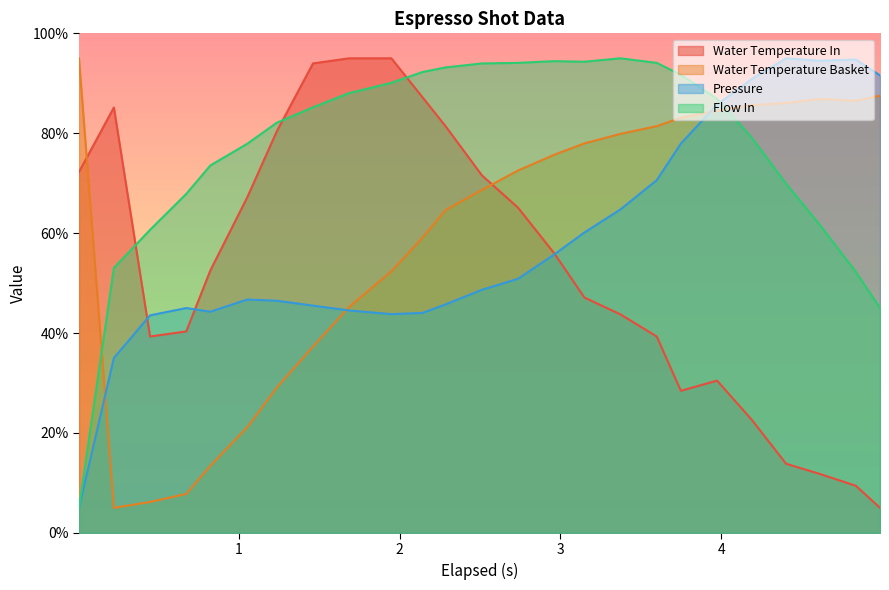

List the series in order of their peak value, lowest first.

water_temperature_in, water_temperature_basket, pressure, flow_in